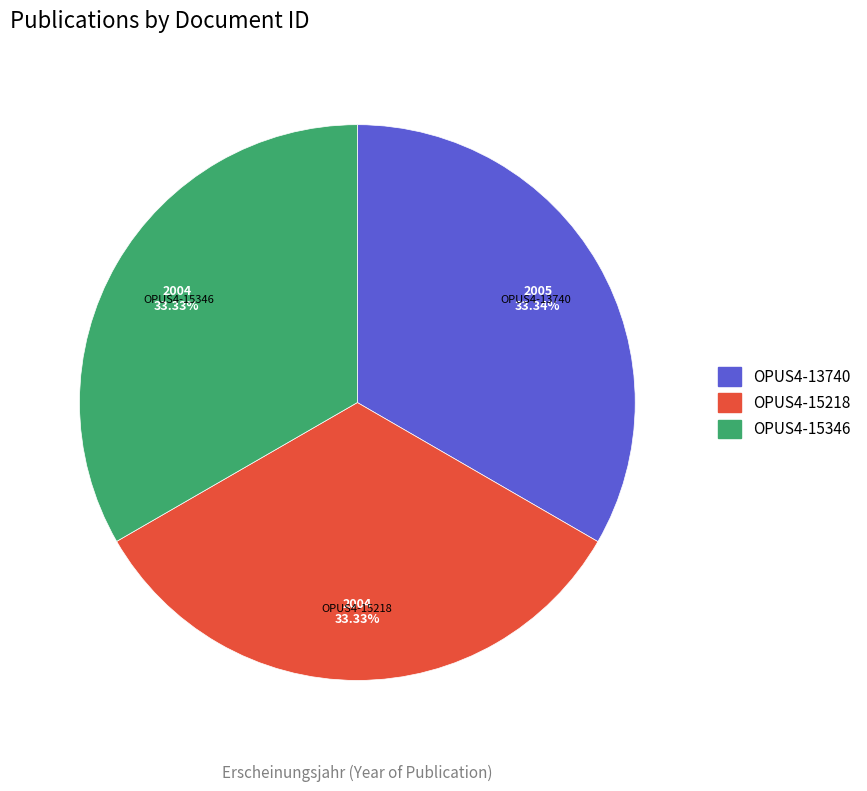

True or false: OPUS4-13740 accounts for 33% of the total.

True